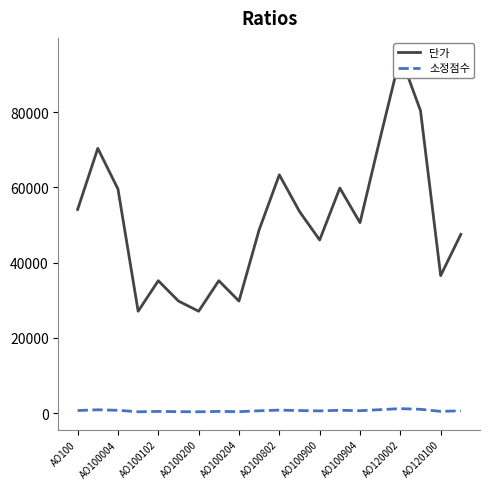

True or false: 소정점수 has a value of 1170.7 at AO120002.

True